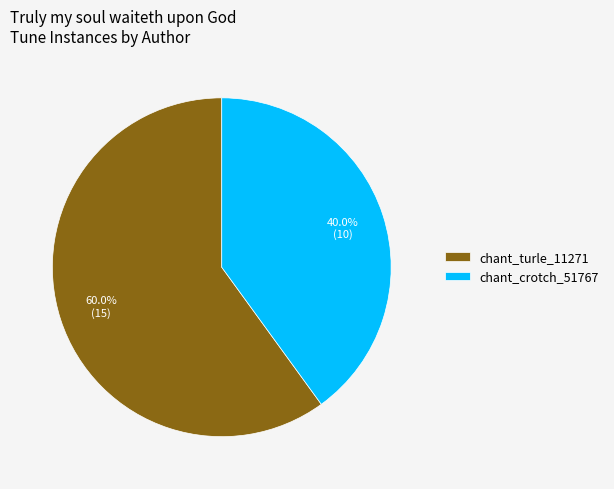

What percentage is the chant_turle_11271 slice, to the nearest percent?

60%